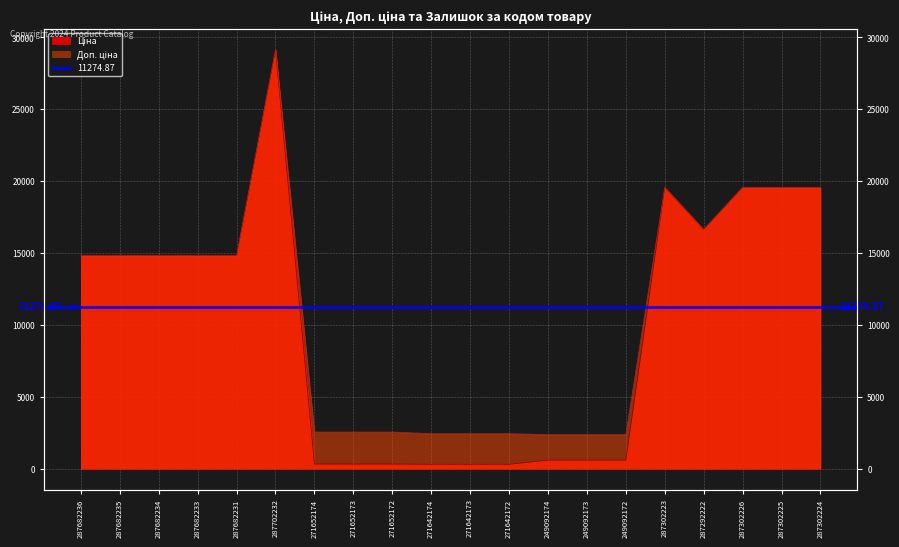

Between 287702232 and 271652174, which series saw the biggest shift?

Ціна